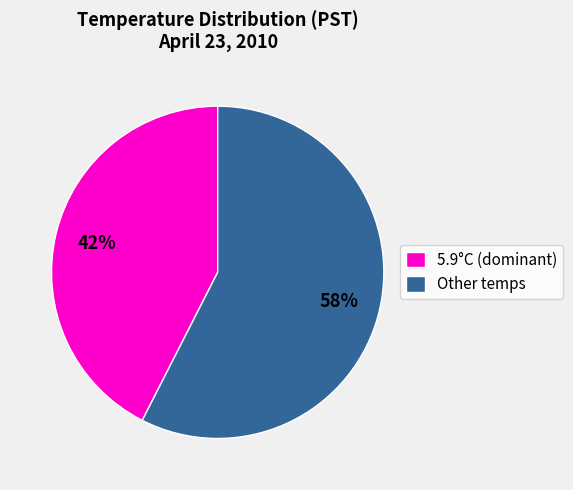

The Other temps slice represents 58% of the pie. True or false?

True